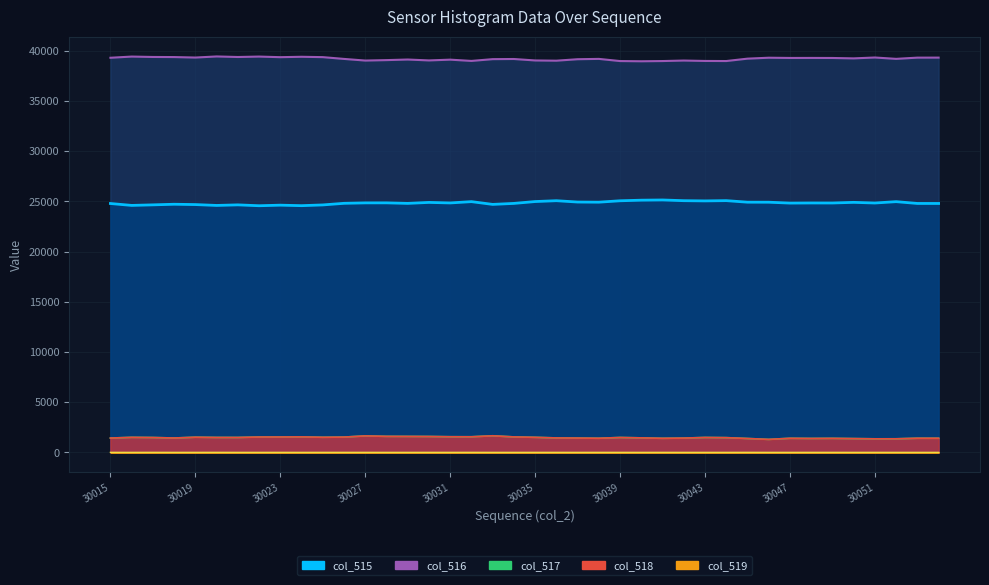

Reading right to left, what are all the values shown in this chart?

col_515: 30054=24798	30053=24800	30052=24978	30051=24844	30050=24909	30049=24845	30048=24848	30047=24836	30046=24923	30045=24926	30044=25080	30043=25053	30042=25075	30041=25146	30040=25125	30039=25066	30038=24926	30037=24940	30036=25073	30035=24989	30034=24804	30033=24706	30032=24980	30031=24851	30030=24903	30029=24806	30028=24859	30027=24857	30026=24813	30025=24653	30024=24579	30023=24629	30022=24572	30021=24659	30020=24602	30019=24688	30018=24720	30017=24660	30016=24605	30015=24794
col_516: 30054=39330	30053=39327	30052=39205	30051=39341	30050=39253	30049=39293	30048=39299	30047=39296	30046=39319	30045=39226	30044=38988	30043=38997	30042=39037	30041=38987	30040=38965	30039=38986	30038=39202	30037=39169	30036=39023	30035=39046	30034=39191	30033=39176	30032=39000	30031=39126	30030=39049	30029=39139	30028=39080	30027=39036	30026=39199	30025=39377	30024=39413	30023=39373	30022=39433	30021=39391	30020=39445	30019=39336	30018=39384	30017=39394	30016=39433	30015=39315
col_517: 30054=1407	30053=1408	30052=1352	30051=1350	30050=1373	30049=1397	30048=1388	30047=1403	30046=1293	30045=1383	30044=1467	30043=1485	30042=1423	30041=1402	30040=1445	30039=1483	30038=1407	30037=1426	30036=1439	30035=1500	30034=1540	30033=1653	30032=1555	30031=1558	30030=1583	30029=1590	30028=1596	30027=1642	30026=1523	30025=1505	30024=1543	30023=1533	30022=1530	30021=1485	30020=1488	30019=1511	30018=1431	30017=1481	30016=1497	30015=1426
col_518: 30054=1407	30053=1408	30052=1352	30051=1349	30050=1373	30049=1396	30048=1387	30047=1403	30046=1293	30045=1381	30044=1467	30043=1485	30042=1423	30041=1401	30040=1445	30039=1482	30038=1407	30037=1426	30036=1438	30035=1499	30034=1540	30033=1653	30032=1553	30031=1557	30030=1582	30029=1590	30028=1596	30027=1641	30026=1522	30025=1504	30024=1543	30023=1532	30022=1530	30021=1485	30020=1486	30019=1510	30018=1431	30017=1479	30016=1497	30015=1425
col_519: 30054=0	30053=0	30052=0	30051=1	30050=0	30049=1	30048=1	30047=0	30046=0	30045=2	30044=0	30043=0	30042=0	30041=1	30040=0	30039=1	30038=1	30037=0	30036=1	30035=1	30034=0	30033=0	30032=2	30031=1	30030=1	30029=0	30028=0	30027=1	30026=1	30025=1	30024=0	30023=1	30022=0	30021=0	30020=2	30019=1	30018=0	30017=2	30016=0	30015=1